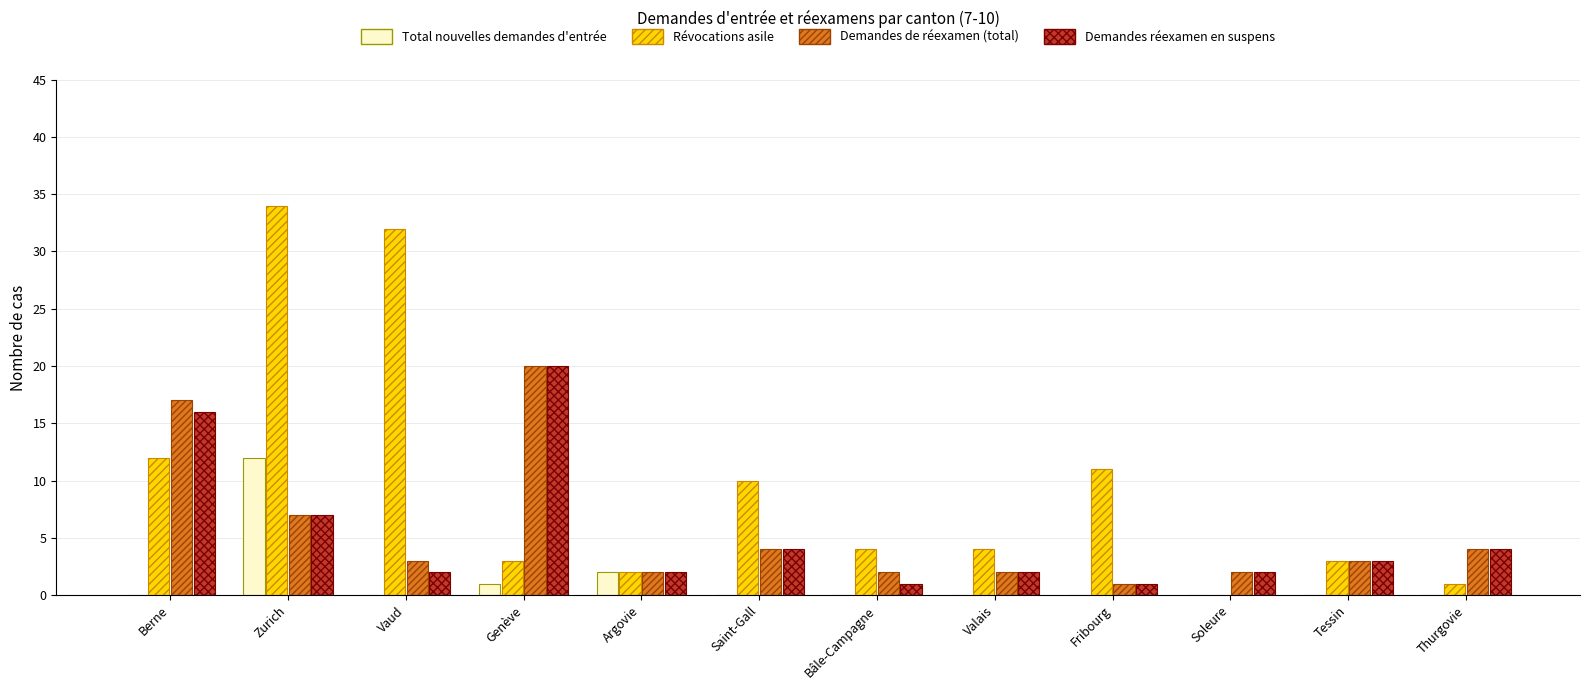

The Demandes de réexamen (total) series shows 7 at Zurich. True or false?

True